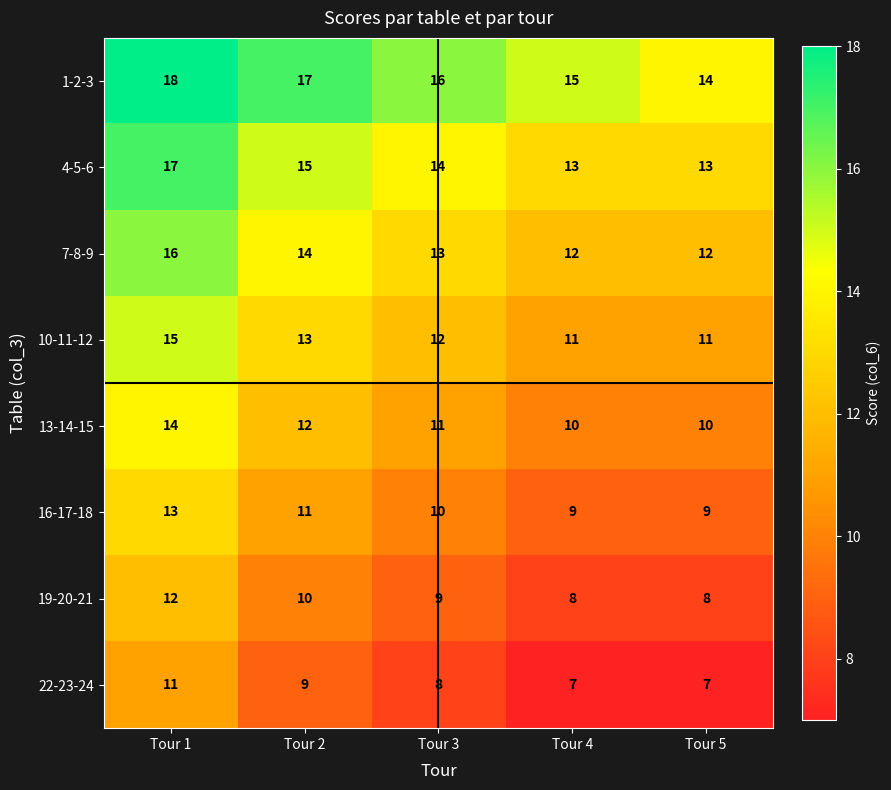

At which category is the sum across all series the highest?

Tour 1